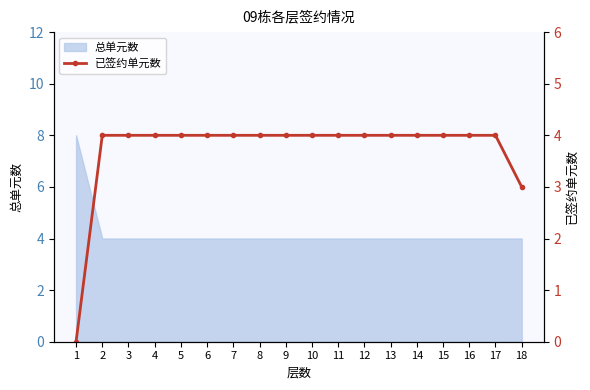

Reading left to right, extract all data points from this chart.

0	4	4	4	4	4	4	4	4	4	4	4	4	4	4	4	4	3